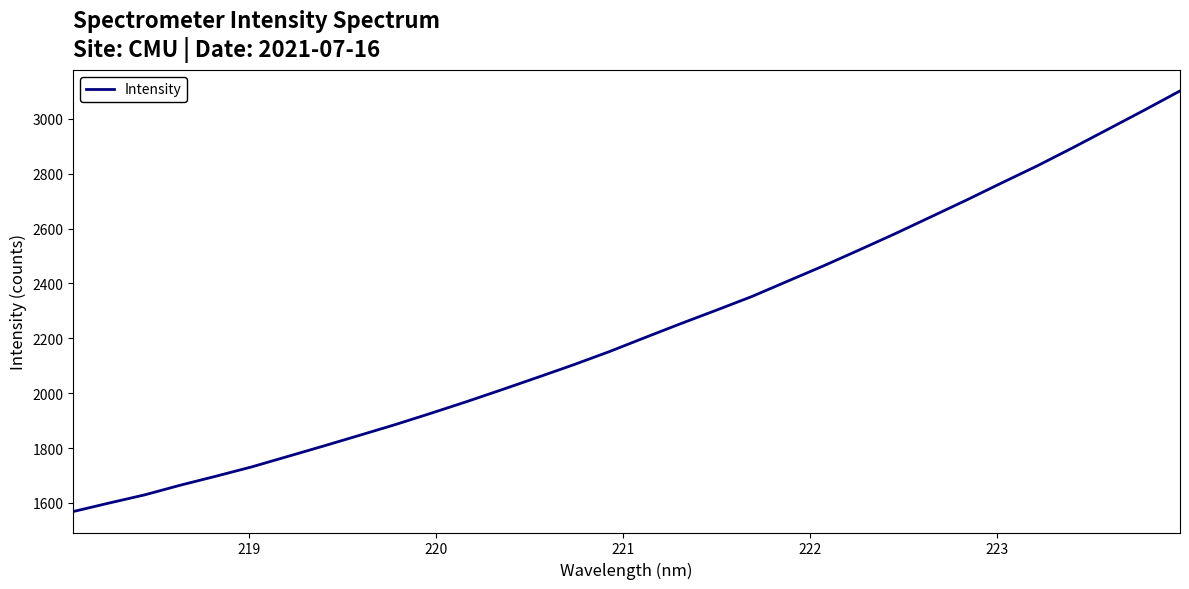

What is the greatest value displayed?

3101.4